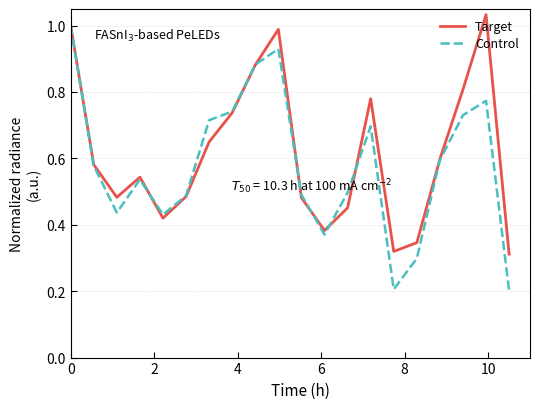

Which series has the widest spread of values?

Control